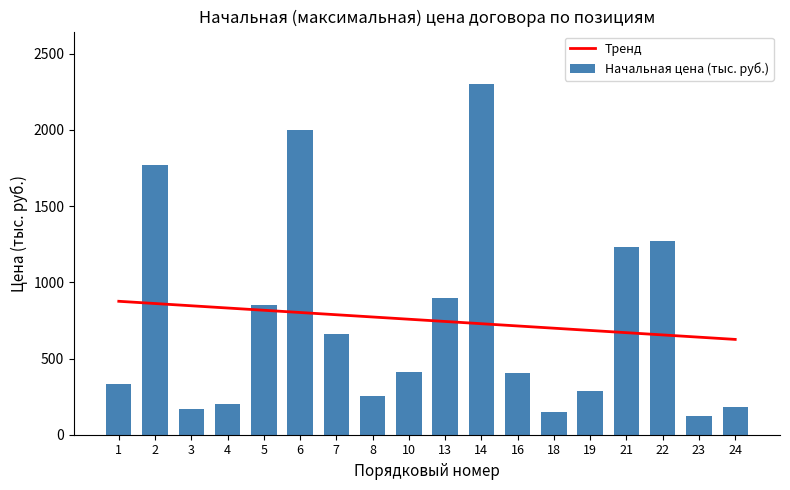

At how many categories does at least one series exceed 1690?

3